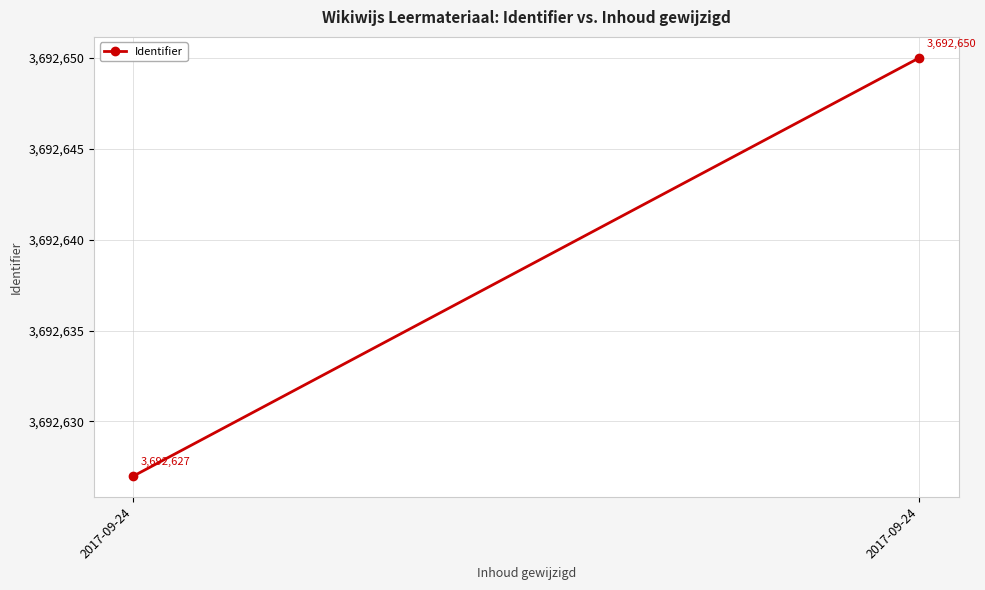

Reading left to right, transcribe all the data shown in this chart.

3692627	3692650